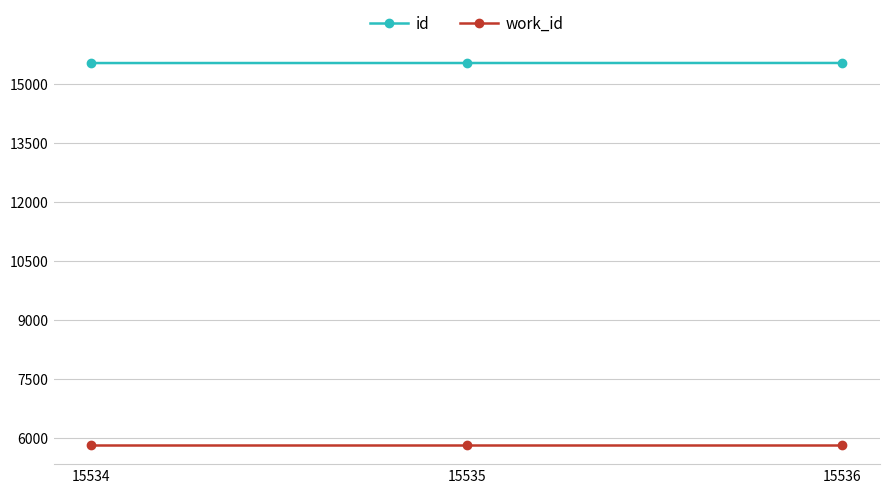

Rank the series at 15536 from lowest to highest value.

work_id, id